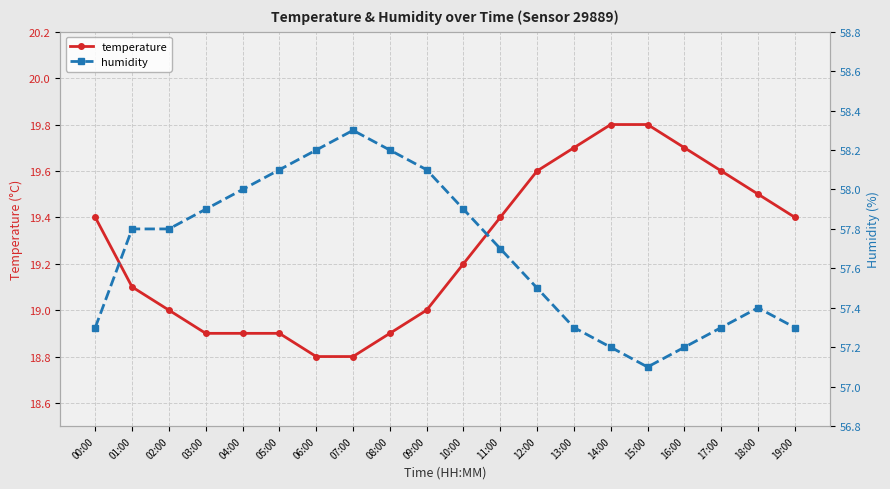

What is the average value of the temperature series?

19.3